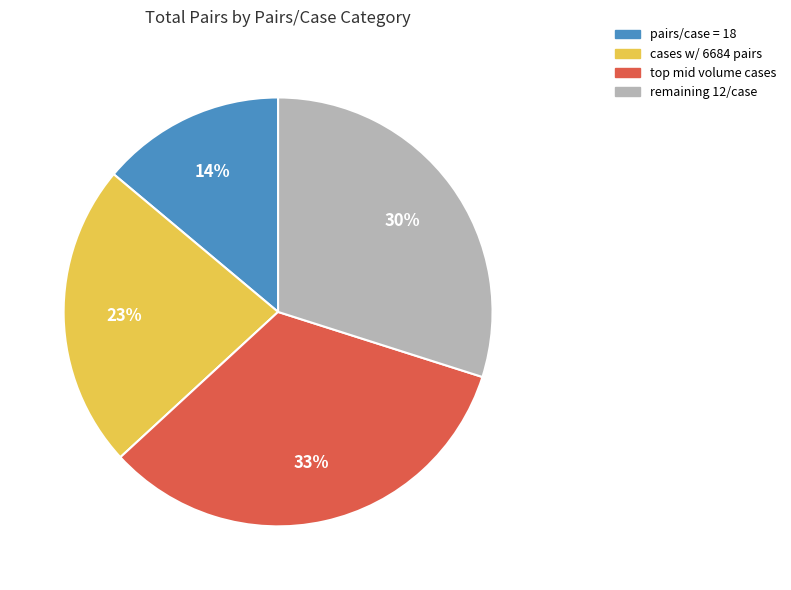

To the nearest percent, what is the difference between the largest and smallest slice percentages?

19%